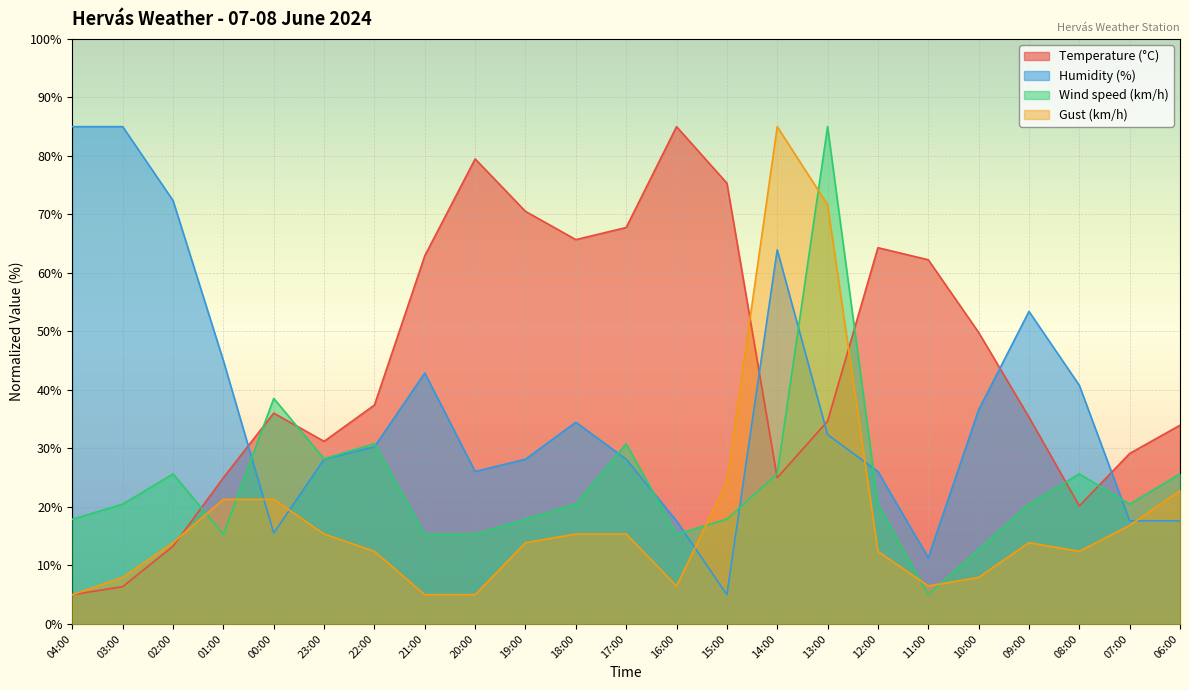

What is the label of the 1st point from the left?

04:00